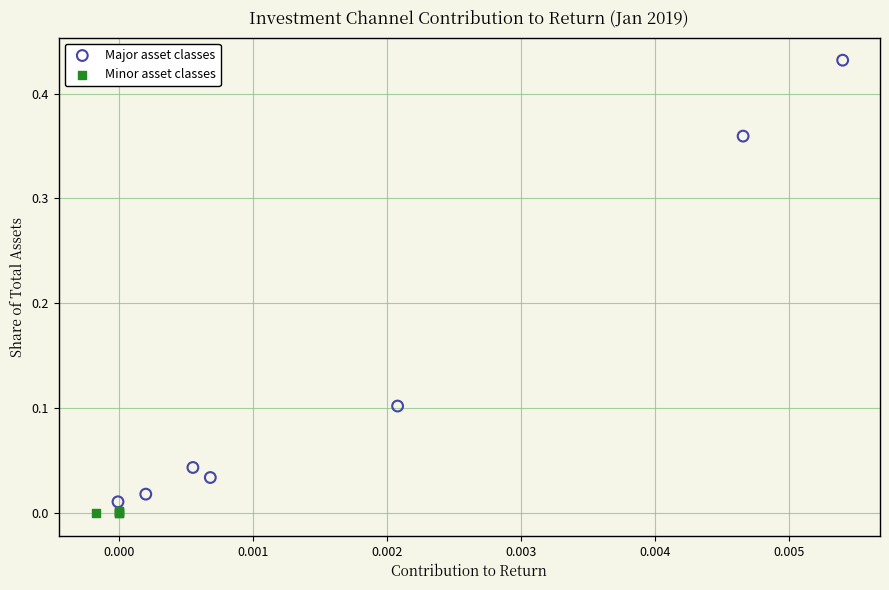

Which series has the widest spread of Y values?

Major asset classes